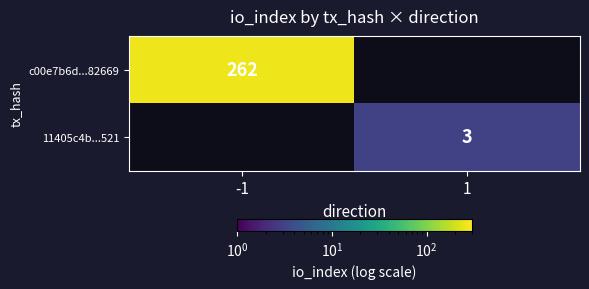

The c00e7b6d...82669 series shows 355 at -1. True or false?

False